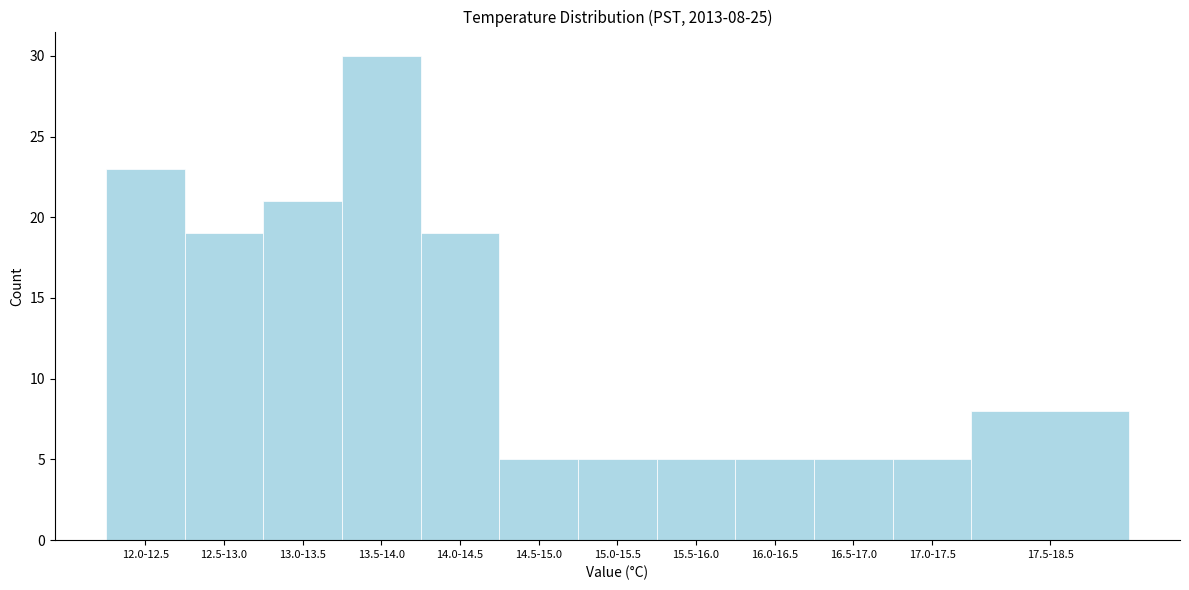

Reading left to right, what are all the values shown in this chart?

12.0-12.5=23	12.5-13.0=19	13.0-13.5=21	13.5-14.0=30	14.0-14.5=19	14.5-15.0=5	15.0-15.5=5	15.5-16.0=5	16.0-16.5=5	16.5-17.0=5	17.0-17.5=5	17.5-18.5=8